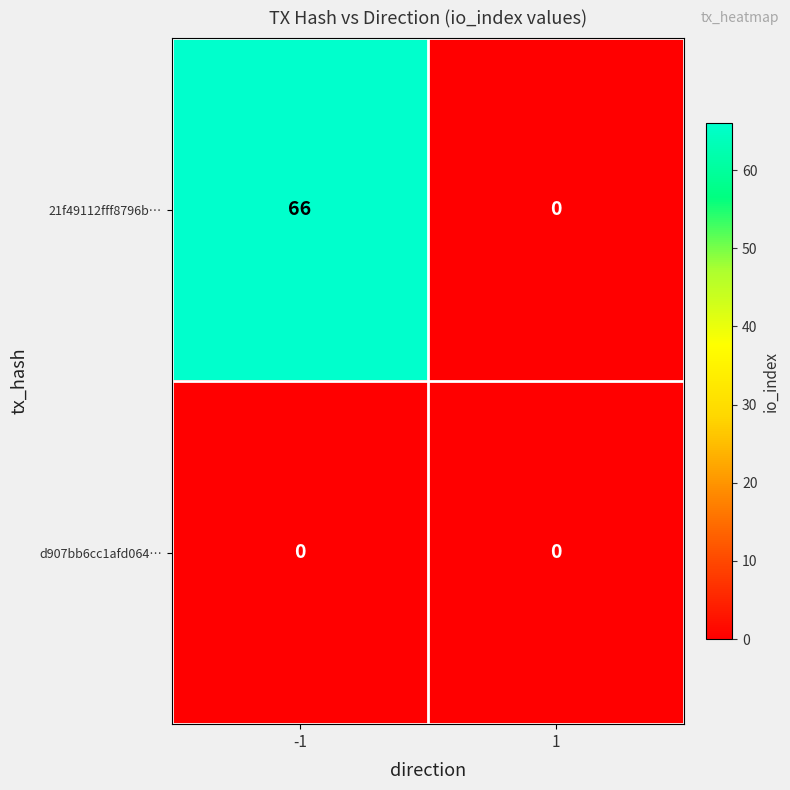

Is it true that 21f49112fff8796b… equals -34 at 1?

False